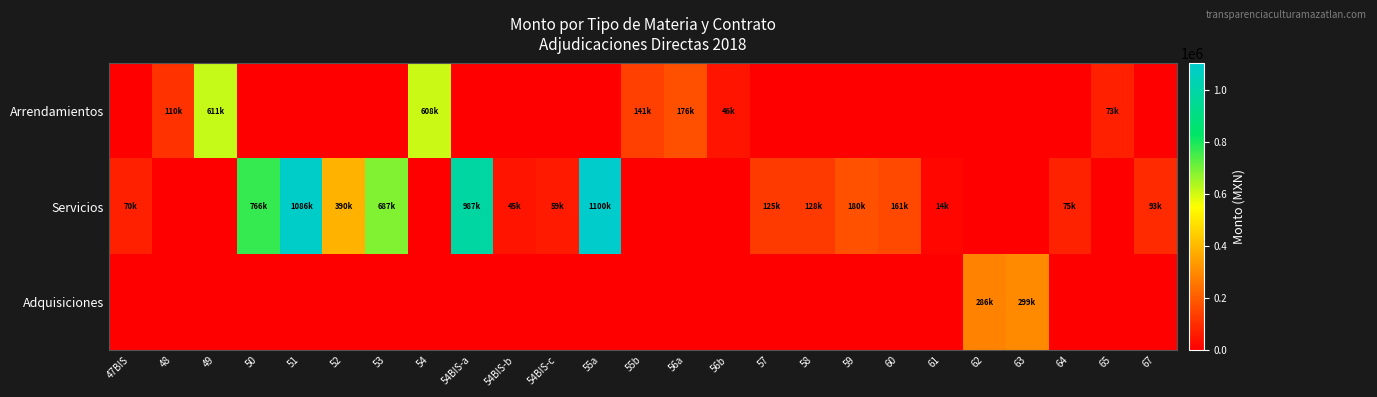

Rank the series by their maximum value, from lowest to highest.

Adquisiciones, Arrendamientos, Servicios